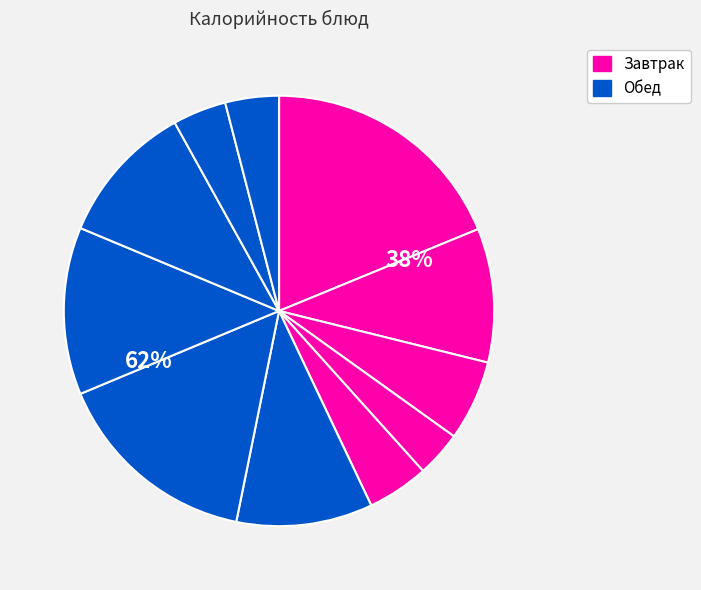

Between Хлеб пшеничный (завтрак) and Хлеб ржано-пшеничный, which is larger?

Хлеб пшеничный (завтрак)